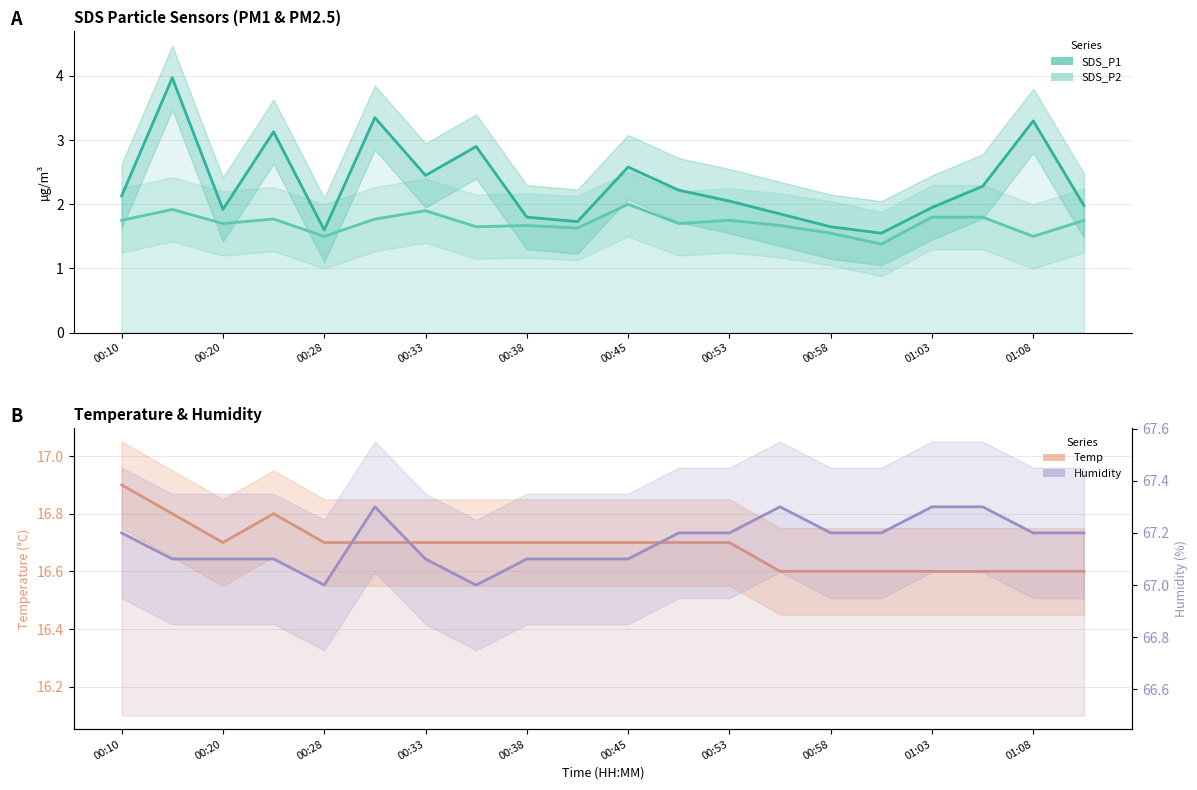

What is the highest value of the Temp series?

16.9